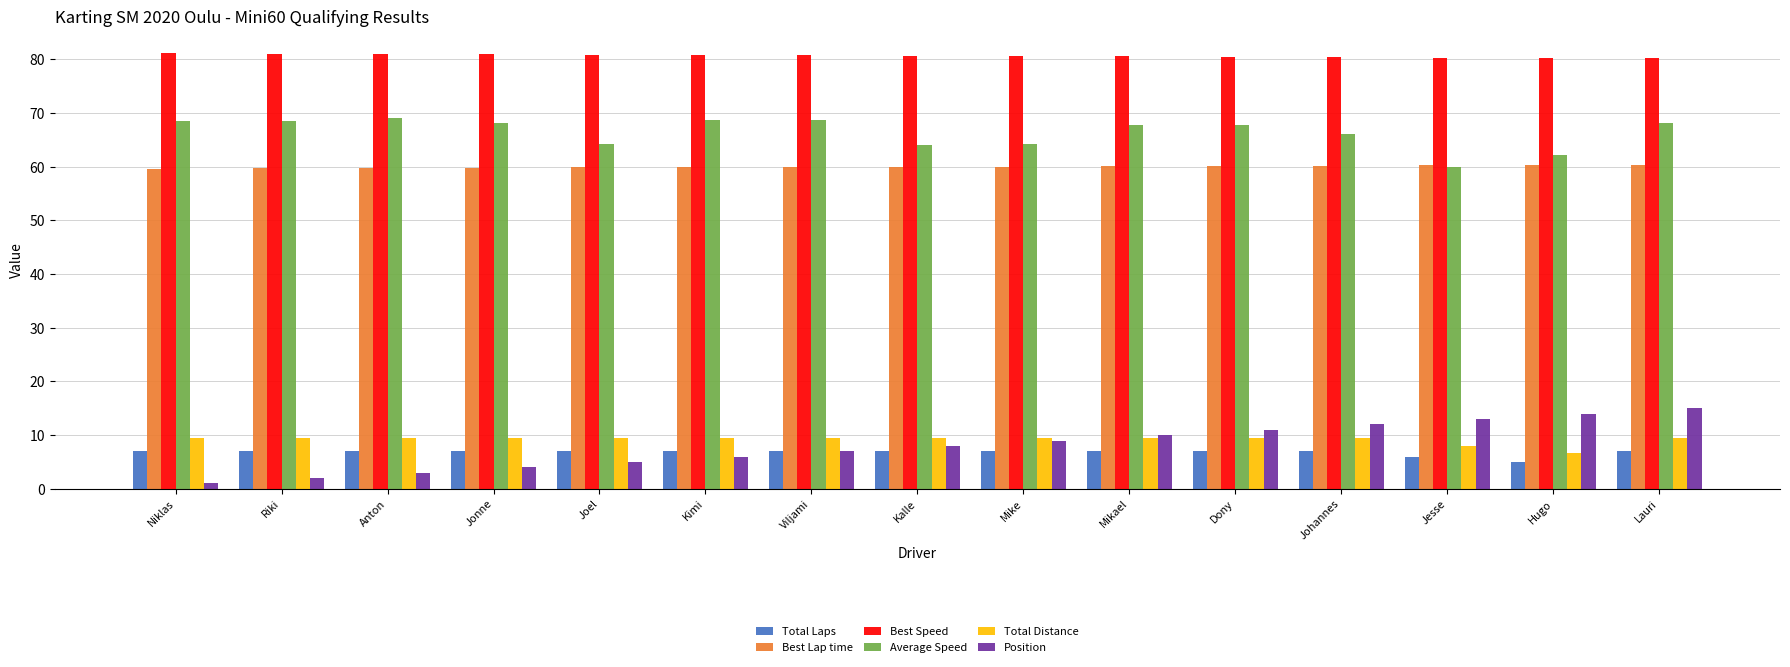

Where is Total Laps nearest to the value 6?

Jesse